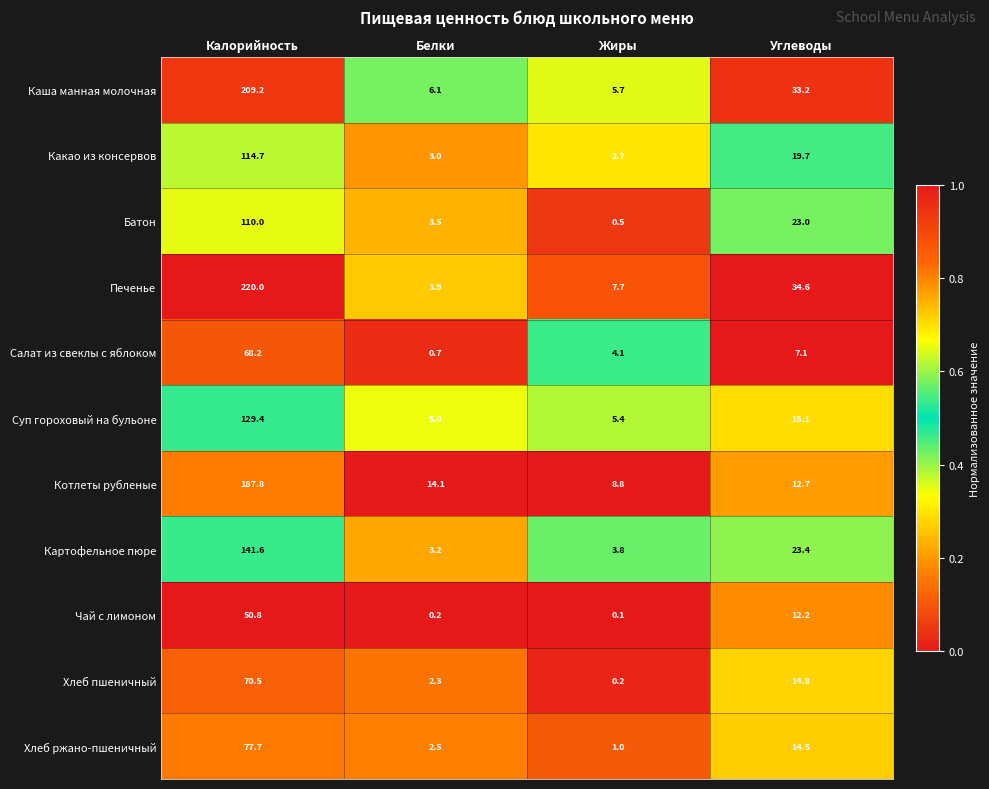

True or false: Салат из свеклы с яблоком has a value of 1.9 at Жиры.

False